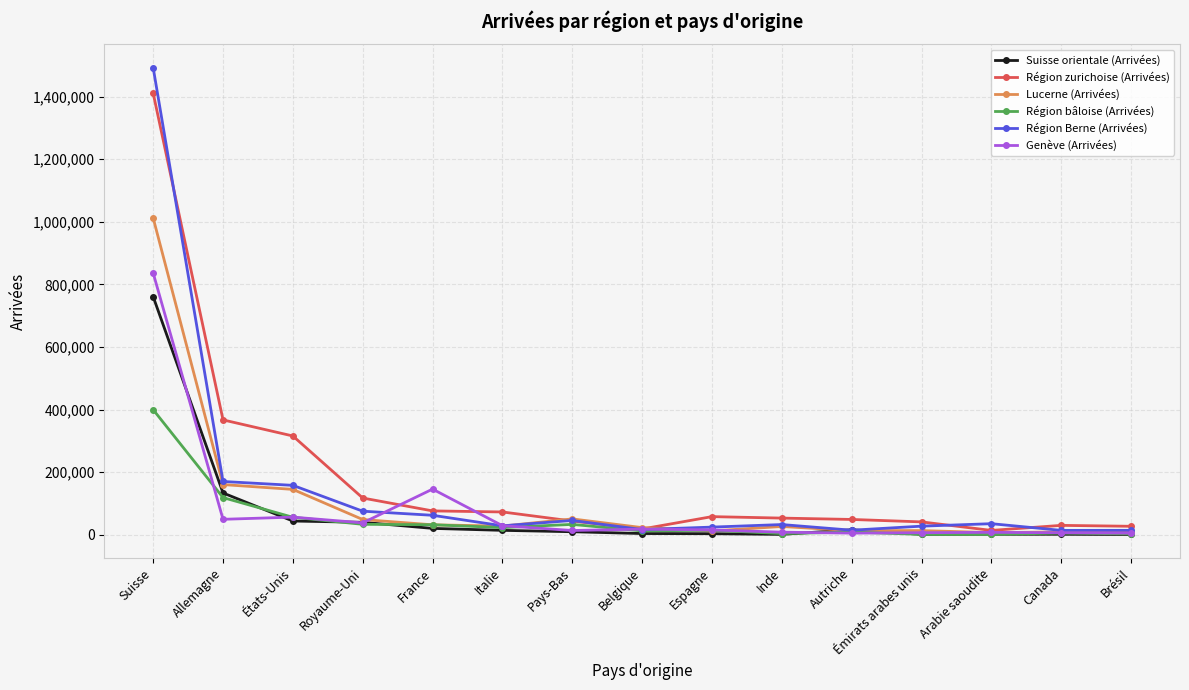

What is the label of the 8th point from the left?

Belgique